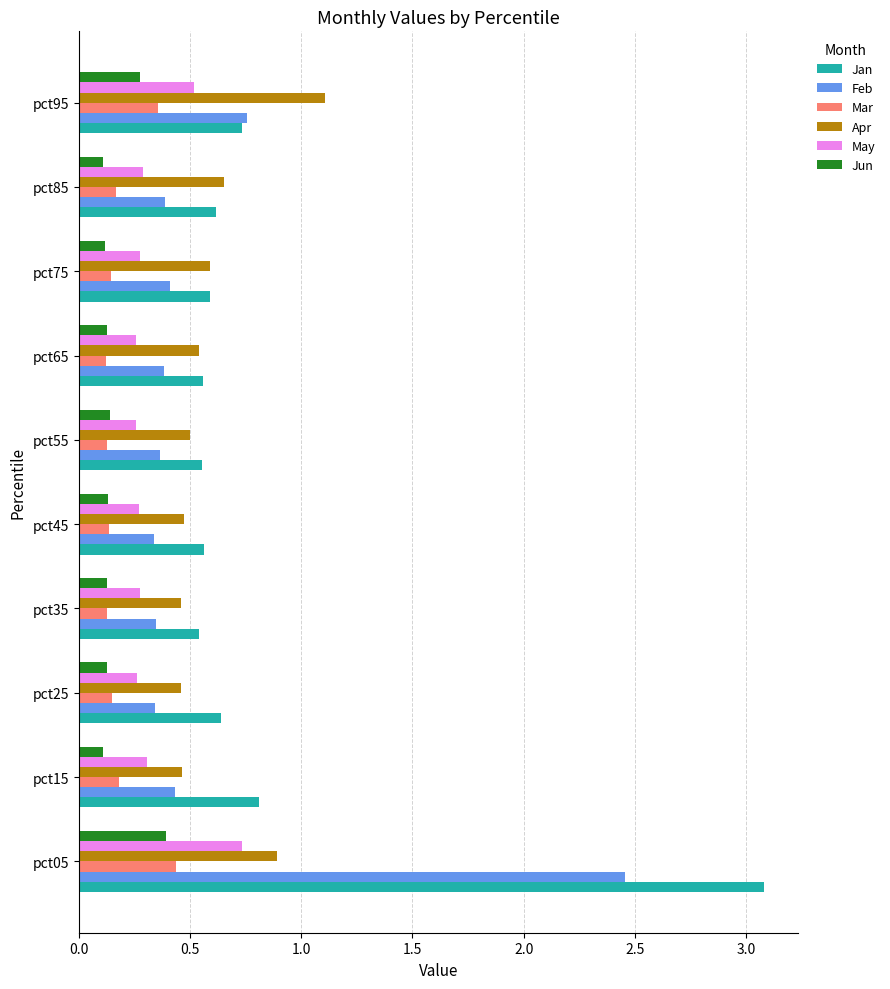

At which category is the sum across all series the highest?

pct05